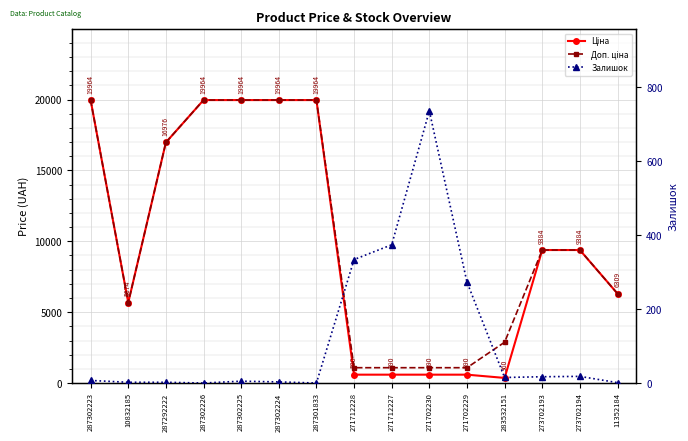

How many intersections are there between Залишок and Ціна?

2